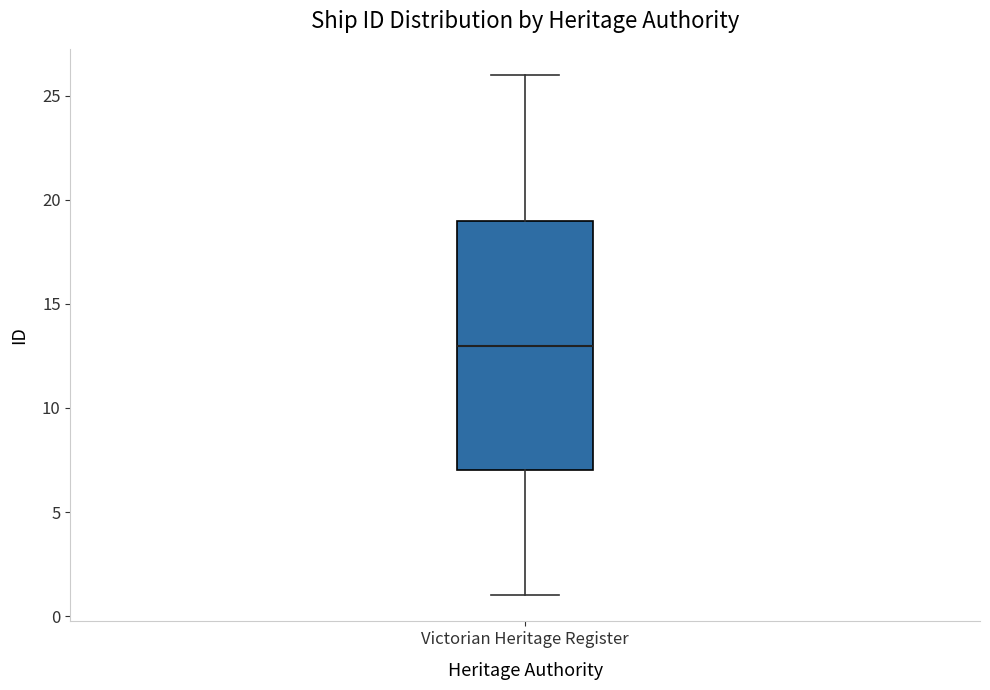

Where is the upper edge of the box for Victorian Heritage Register on the y-axis? The values are not printed on the chart, so give them approximately, as read against the axis.

19